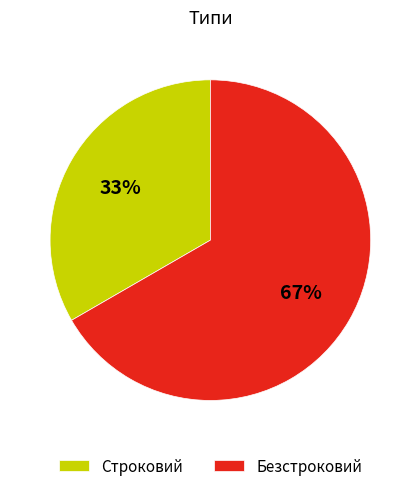

Do Строковий and Безстроковий together represent more than half of the pie?

Yes